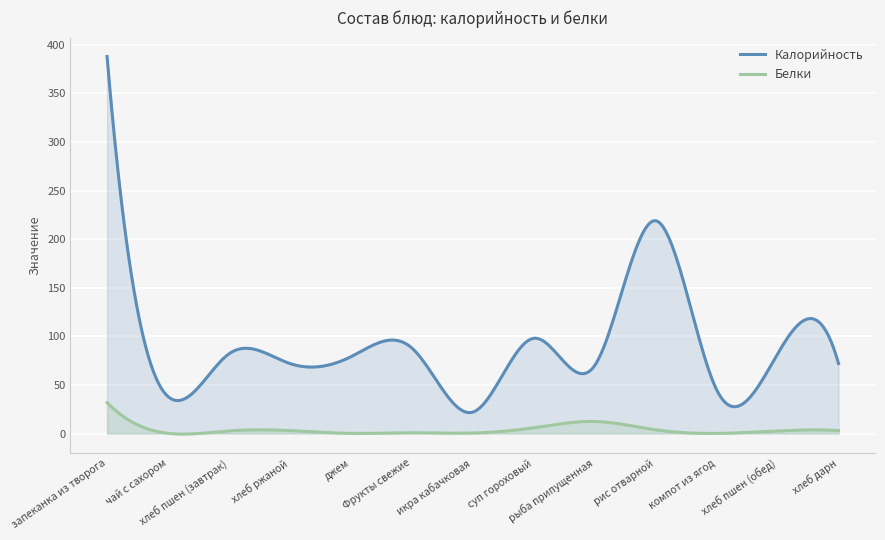

What is the label of the 13th point from the left?

хлеб дарн